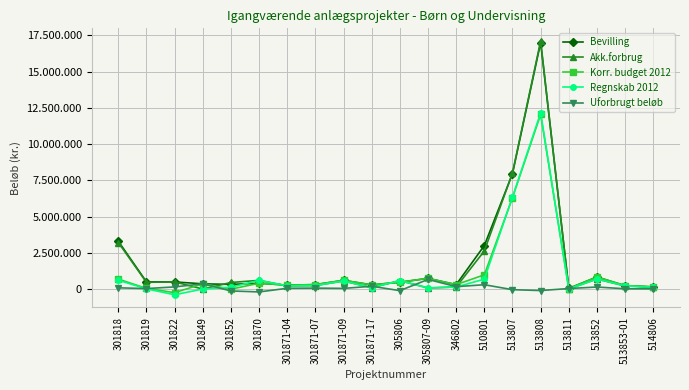

True or false: Regnskab 2012 has more than 0 points higher than both neighbors.

True